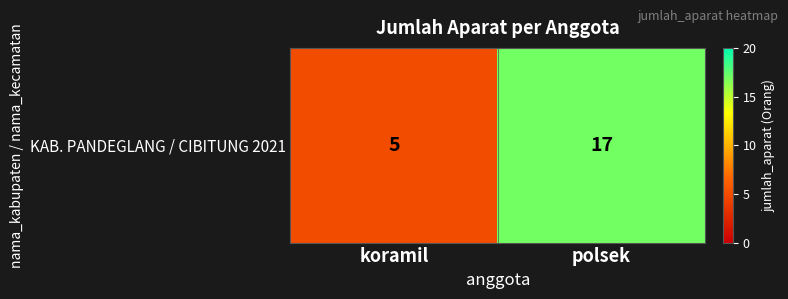

What is the minimum value shown in the chart?

5